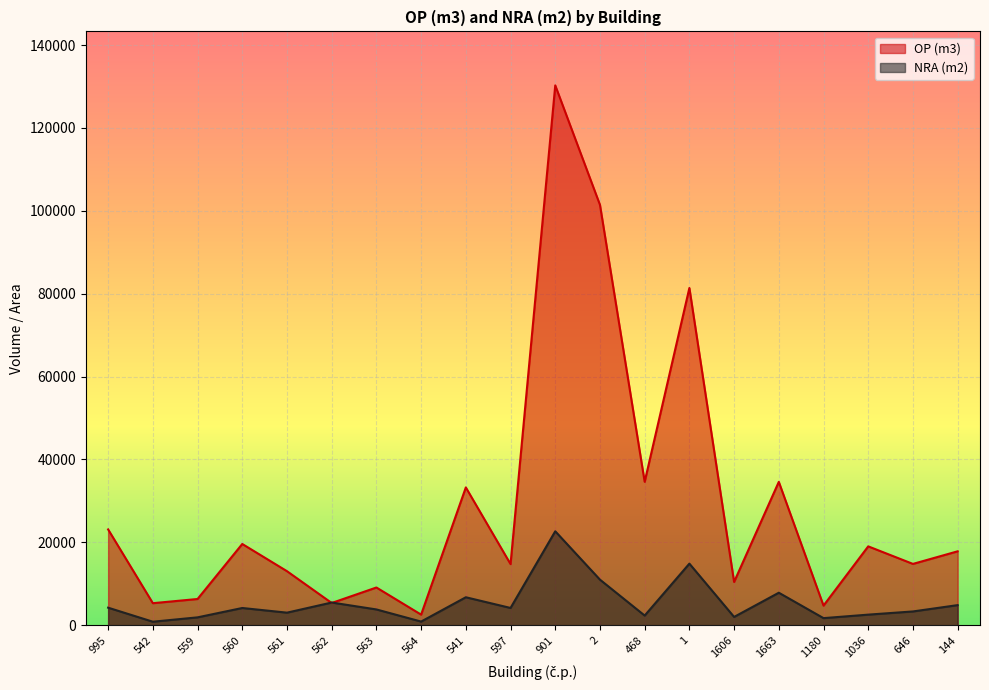

What is the difference between the NRA (m2) values at 1663 and 560?

3686.4